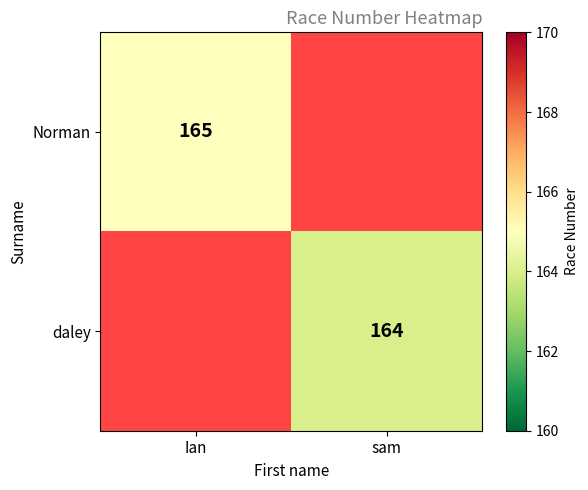

The Norman series shows 165 at Ian. True or false?

True